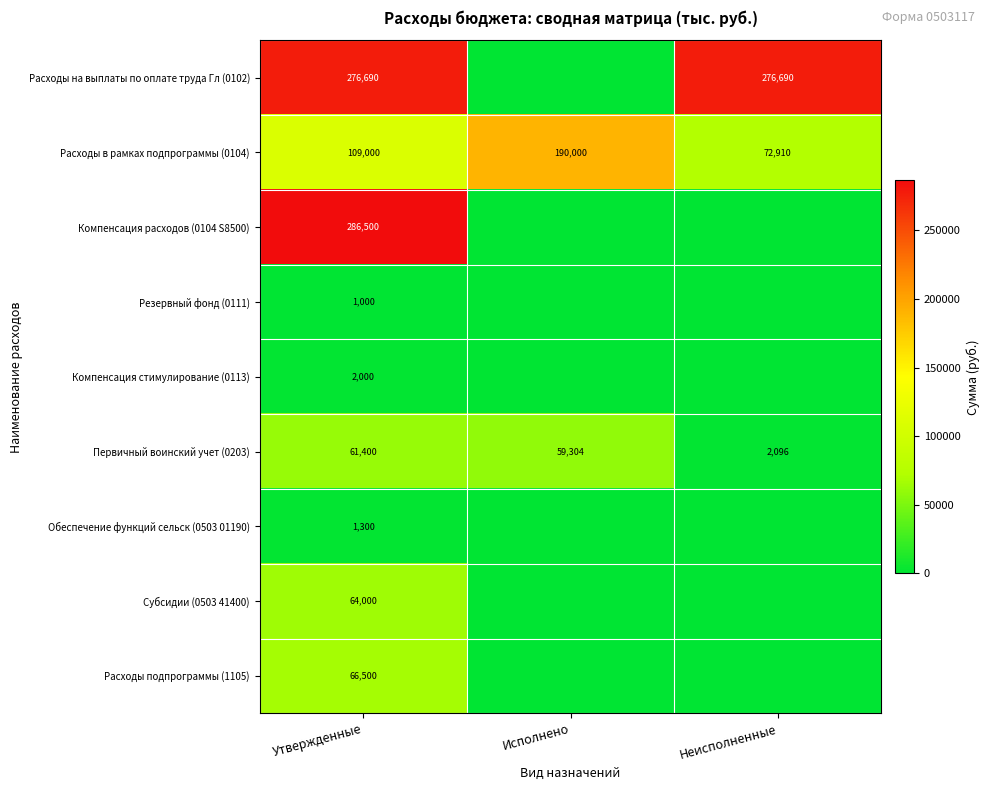

Which category has the lowest value across all series?

Исполнено